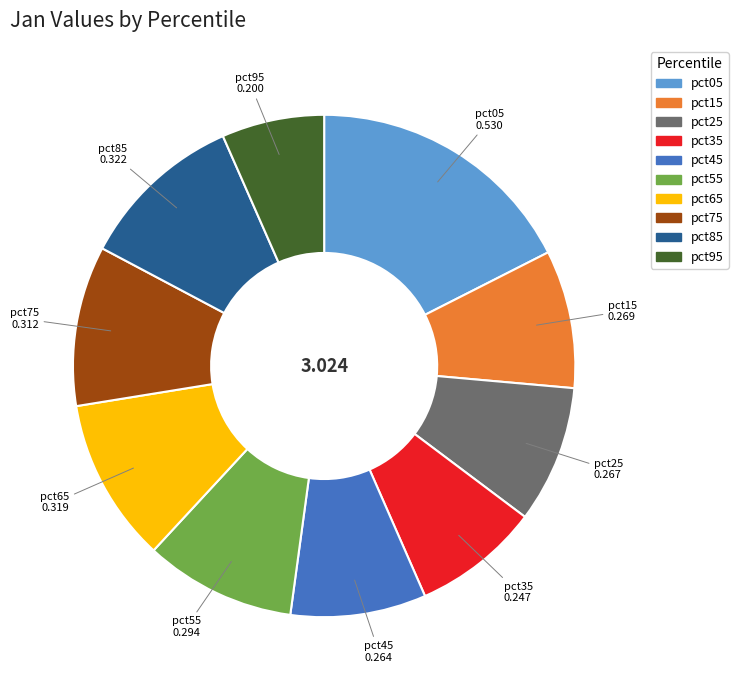

Which slice is the largest?

pct05